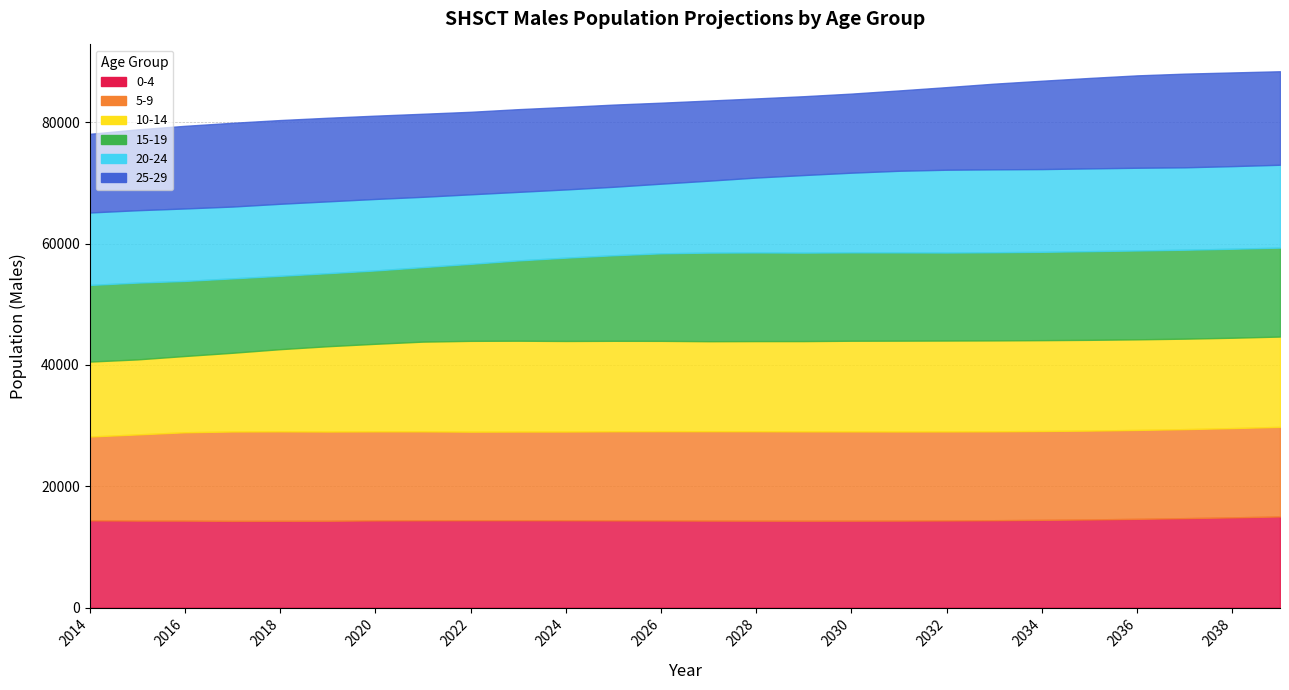

Which label corresponds to the smallest value in the chart?

2024